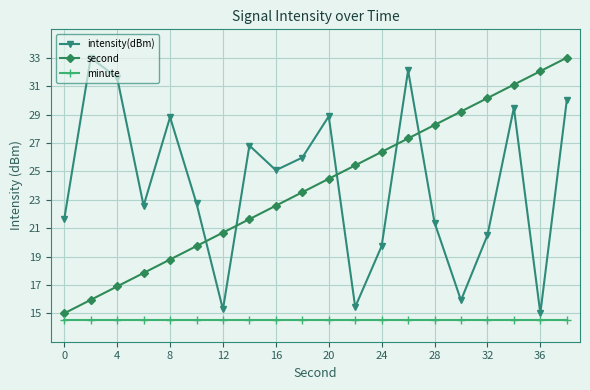

True or false: intensity(dBm) and minute intersect in this chart.

False